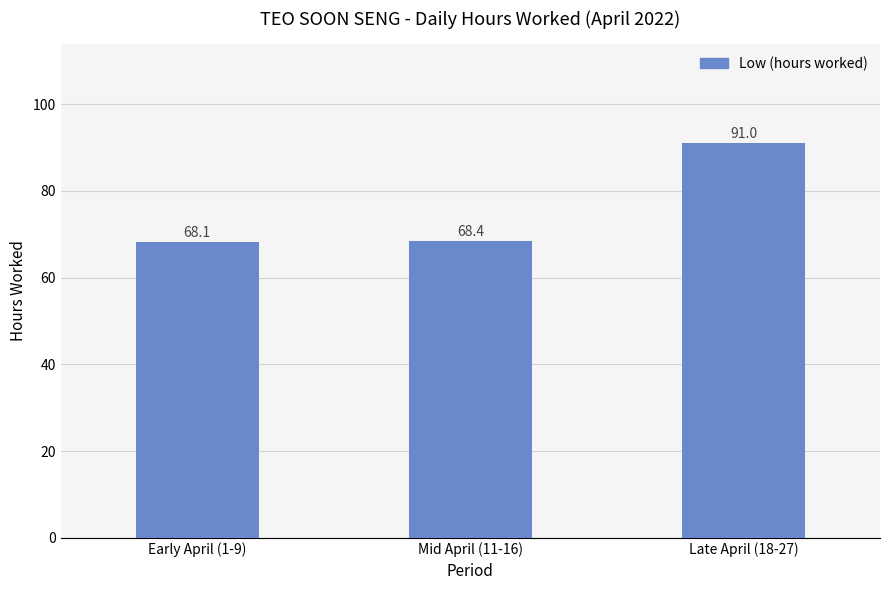

Between Late April (18-27) and Mid April (11-16), which is larger?

Late April (18-27)